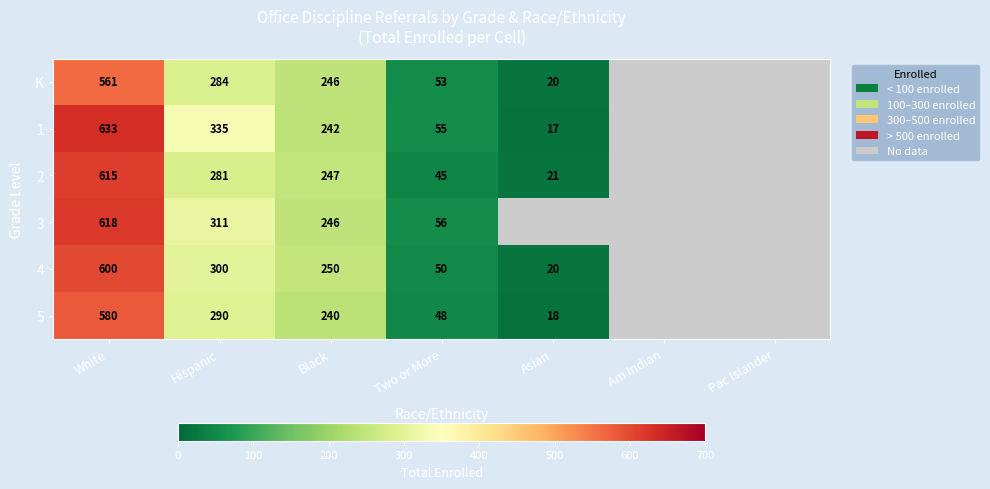

What is the sum of the 4 values at Hispanic and Black?

550